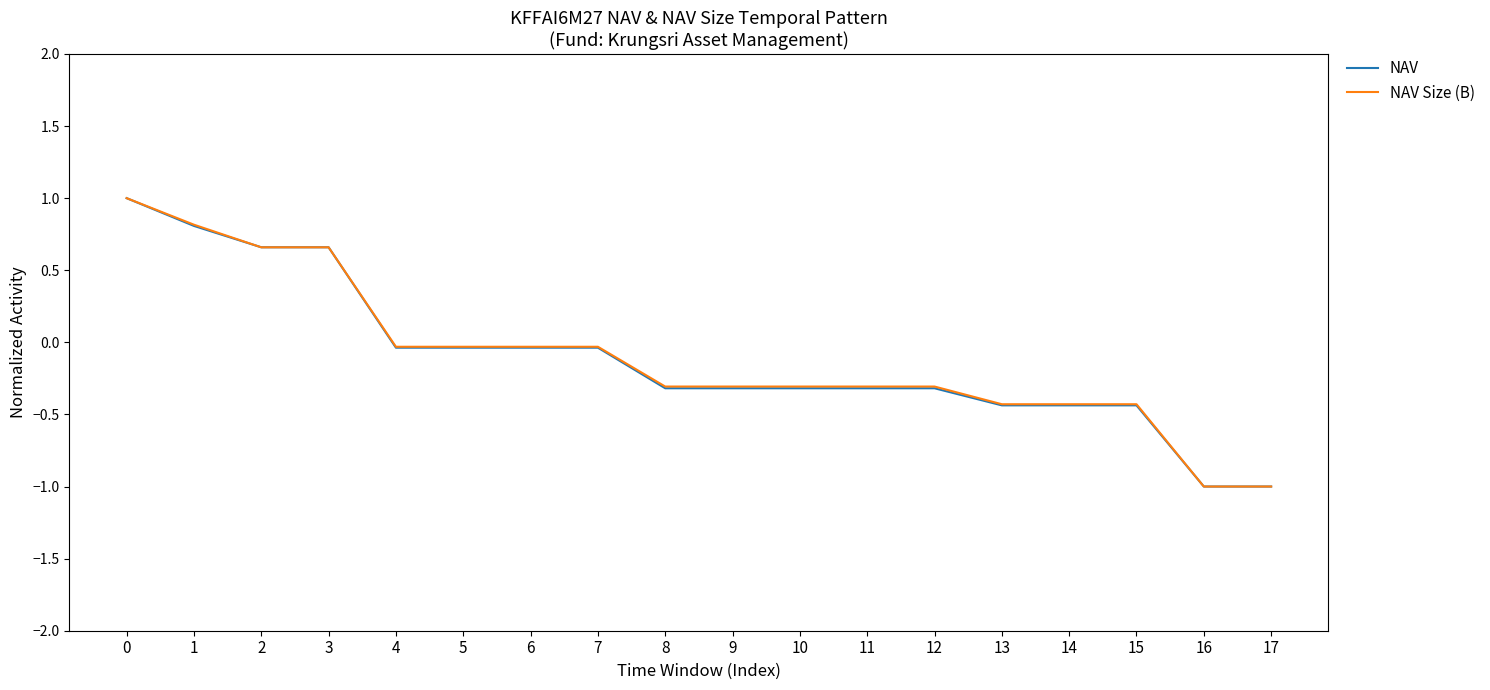

How many negative values does the NAV Size (B) series have?

14